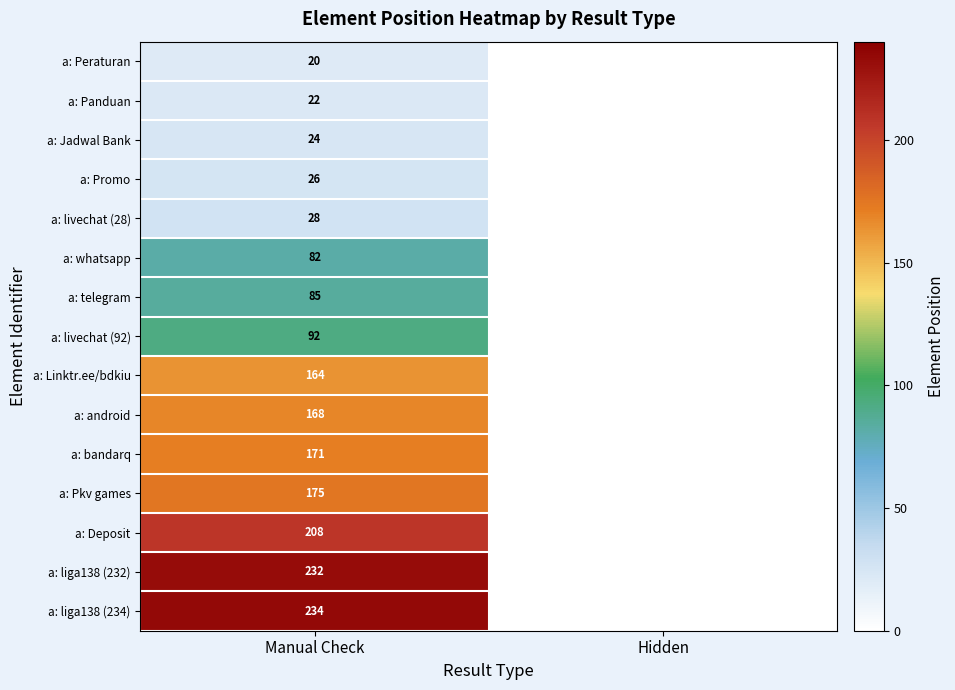

The value of a: Jadwal Bank at Manual Check is 24. True or false?

True